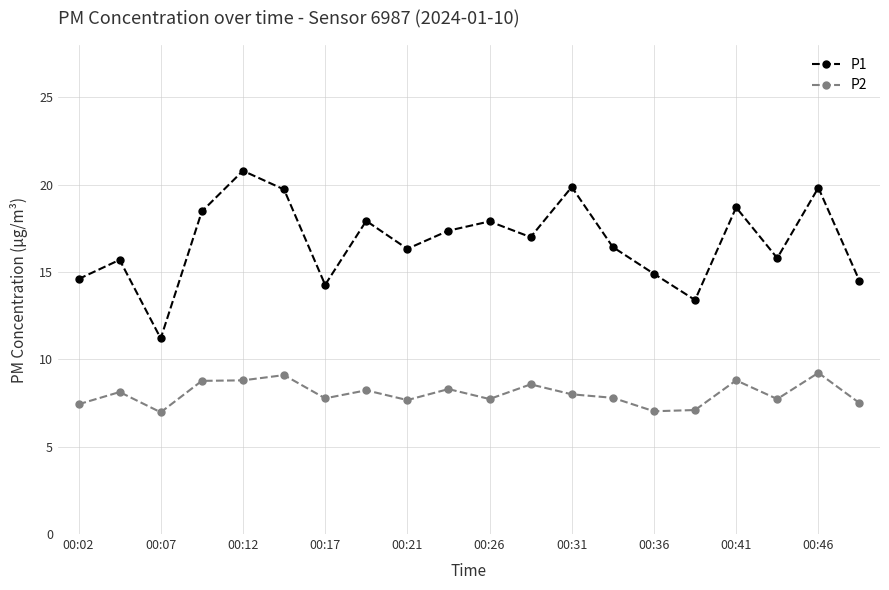

What is the value of the P1 point at the 20th from the left?

14.5